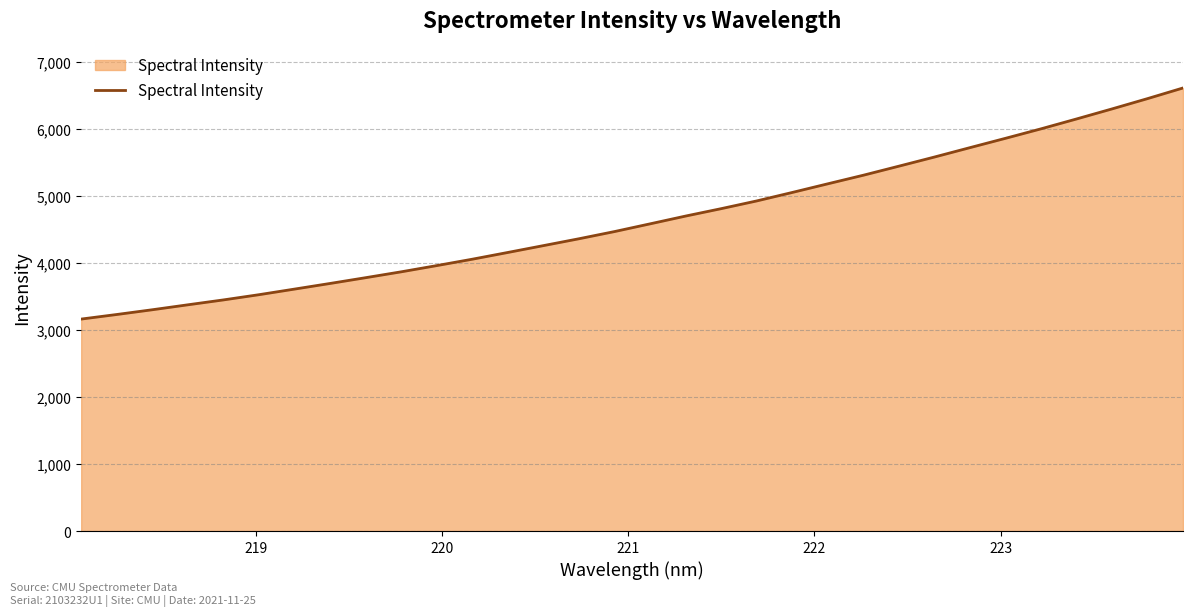

What is the maximum value shown in the chart?

6611.9